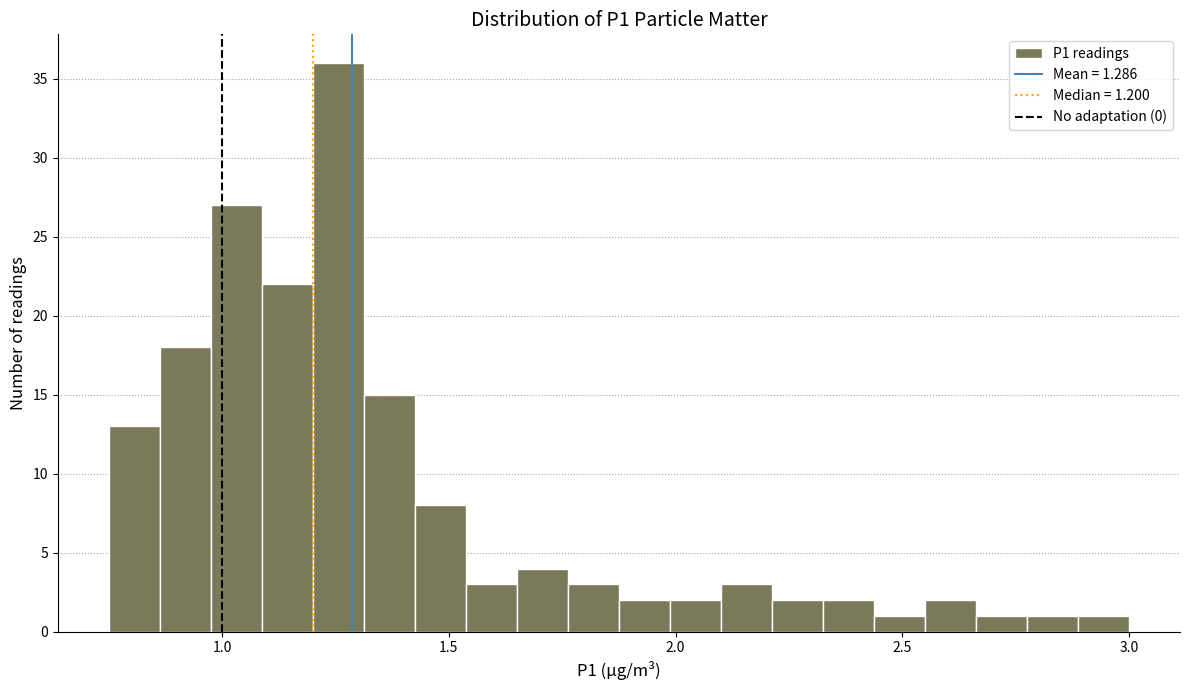

Around what value on the x-axis is the tallest bar? Give the approximate position of its centre, as read against the axis.

1.25